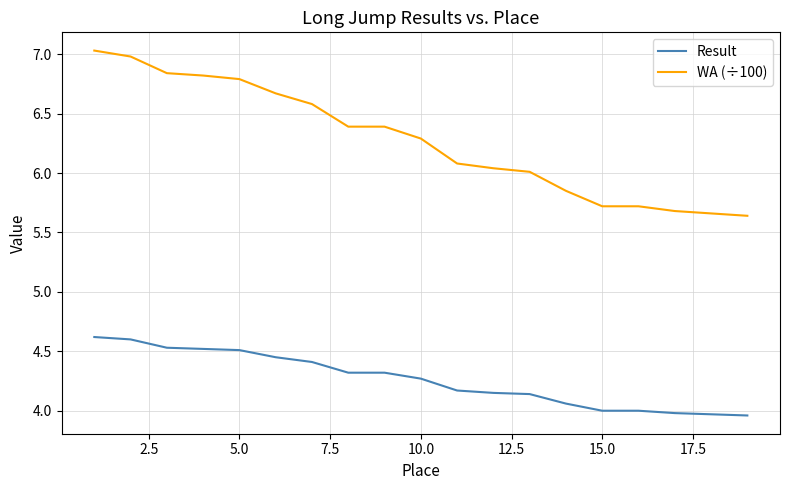

The Result series shows 4.0 at 15. True or false?

True